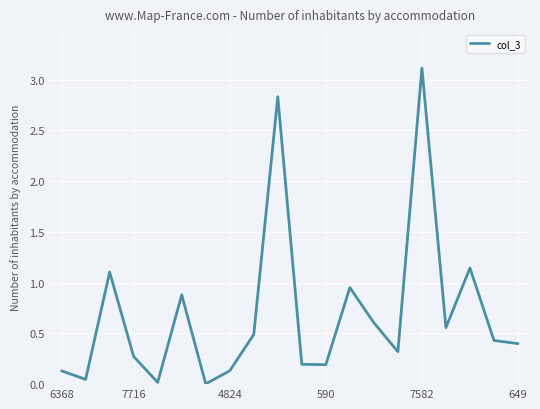

What is the maximum value shown in the chart?

3.1